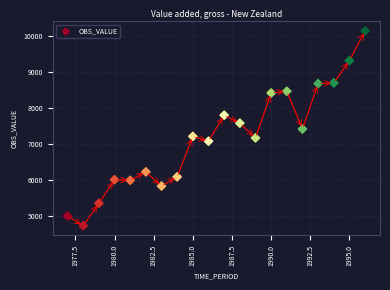

What is the range of X values (max minus min)?

19